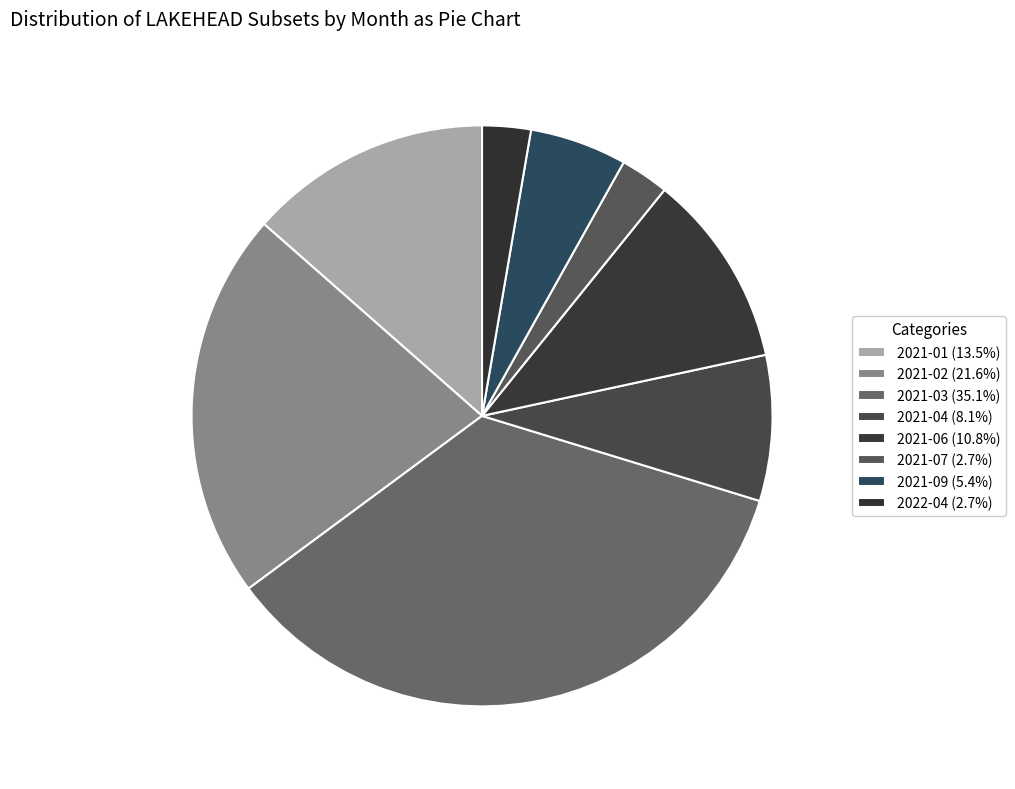

To the nearest percent, what is the difference between the largest and smallest slice percentages?

32%